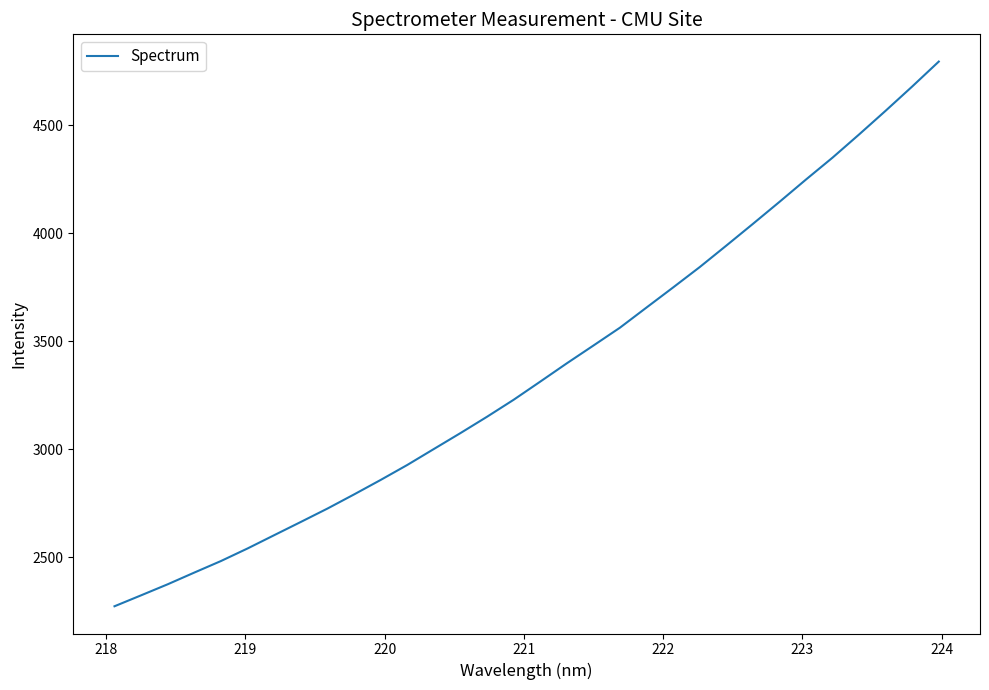

What is the maximum value shown in the chart?

4794.4